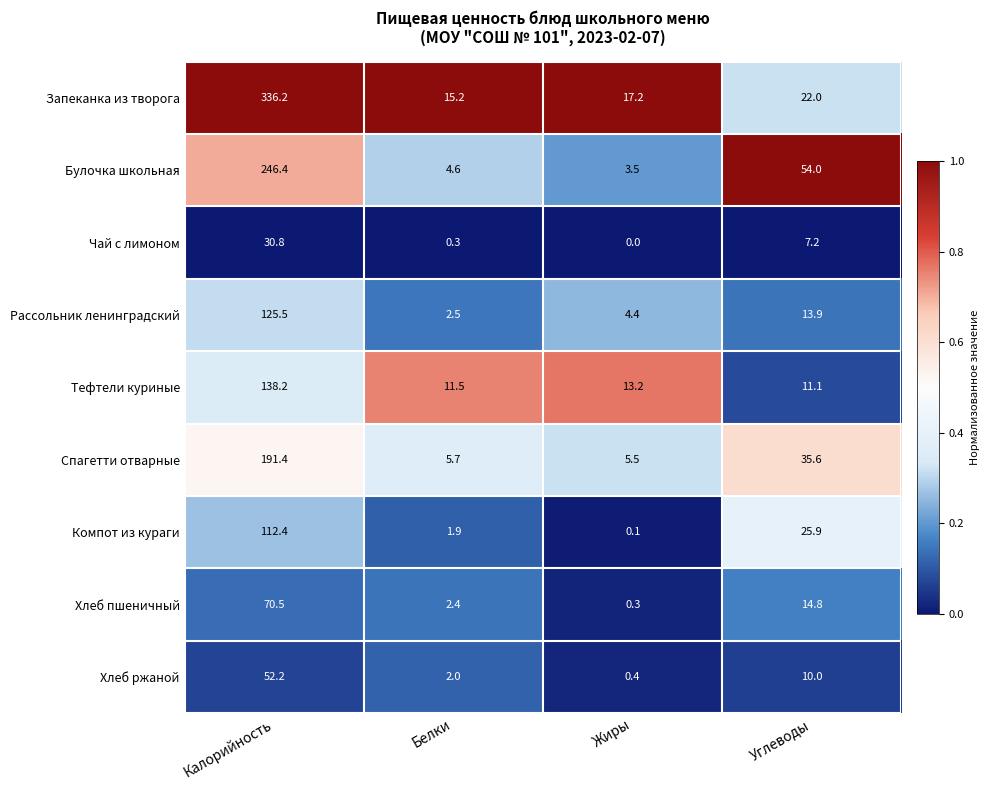

What is the spread (max minus min) of values at Углеводы?

46.8